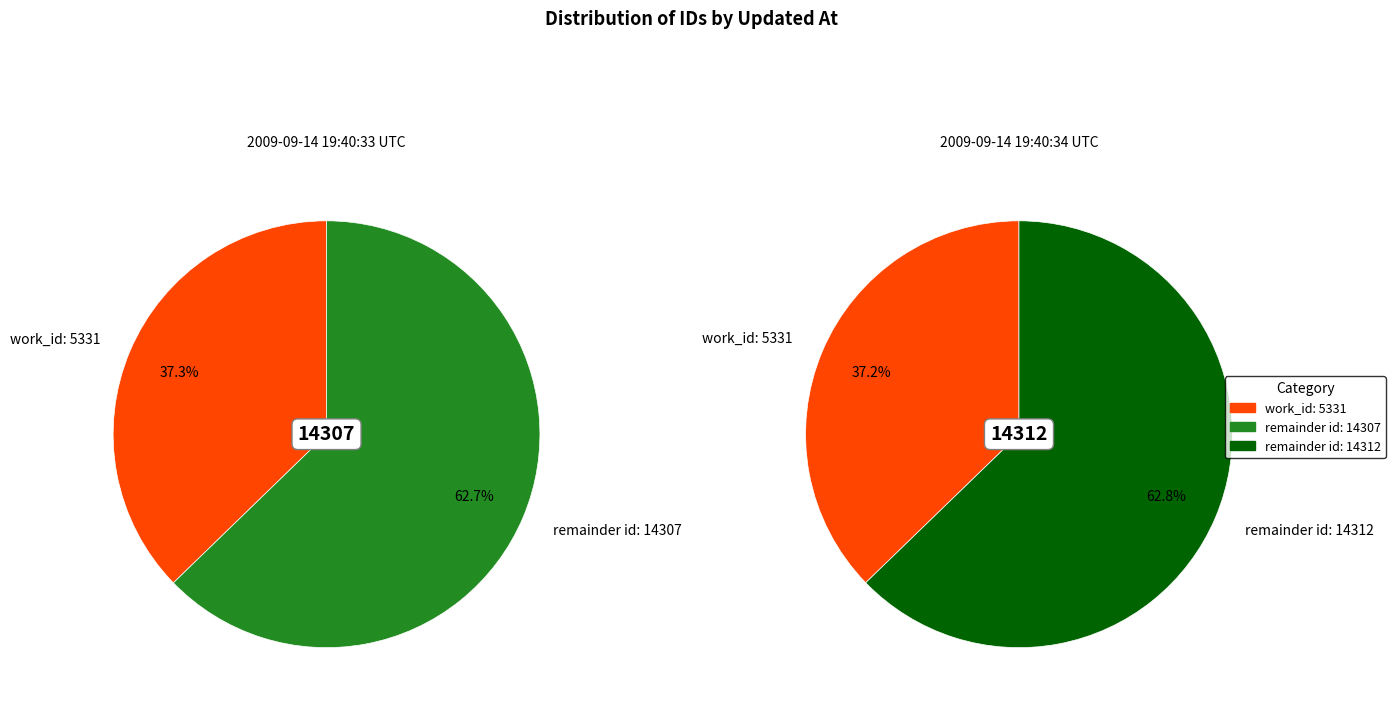

Approximately how many times larger is the value at 2009-09-14 19:40:33 UTC compared to 2009-09-14 19:40:34 UTC?

1.0